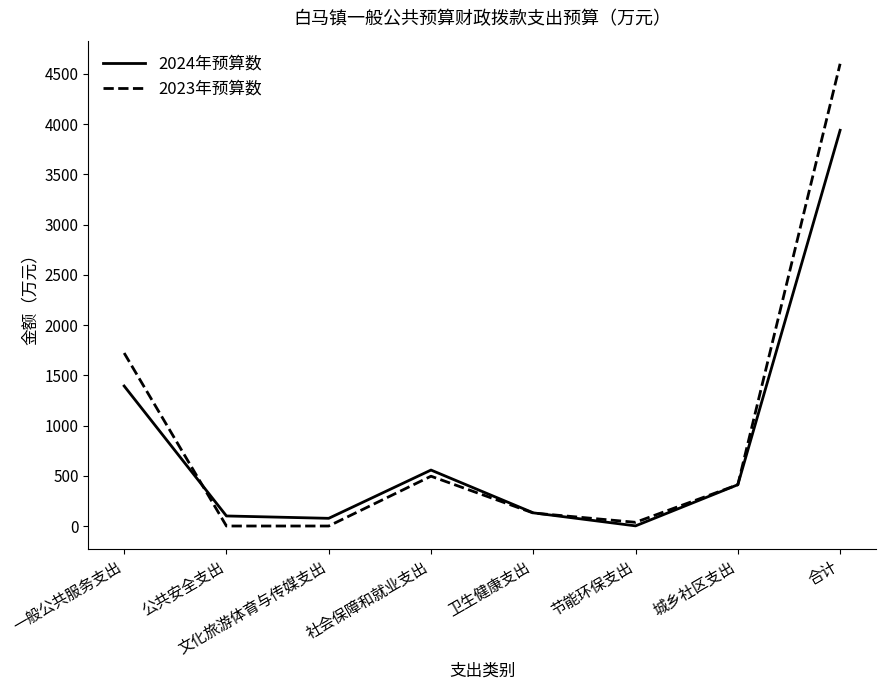

What is the difference between the highest and lowest values at 公共安全支出?

100.0